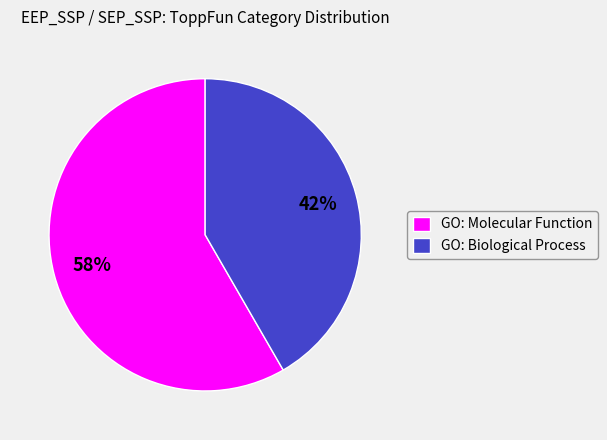

Which category has the smallest portion of the pie?

GO: Biological Process